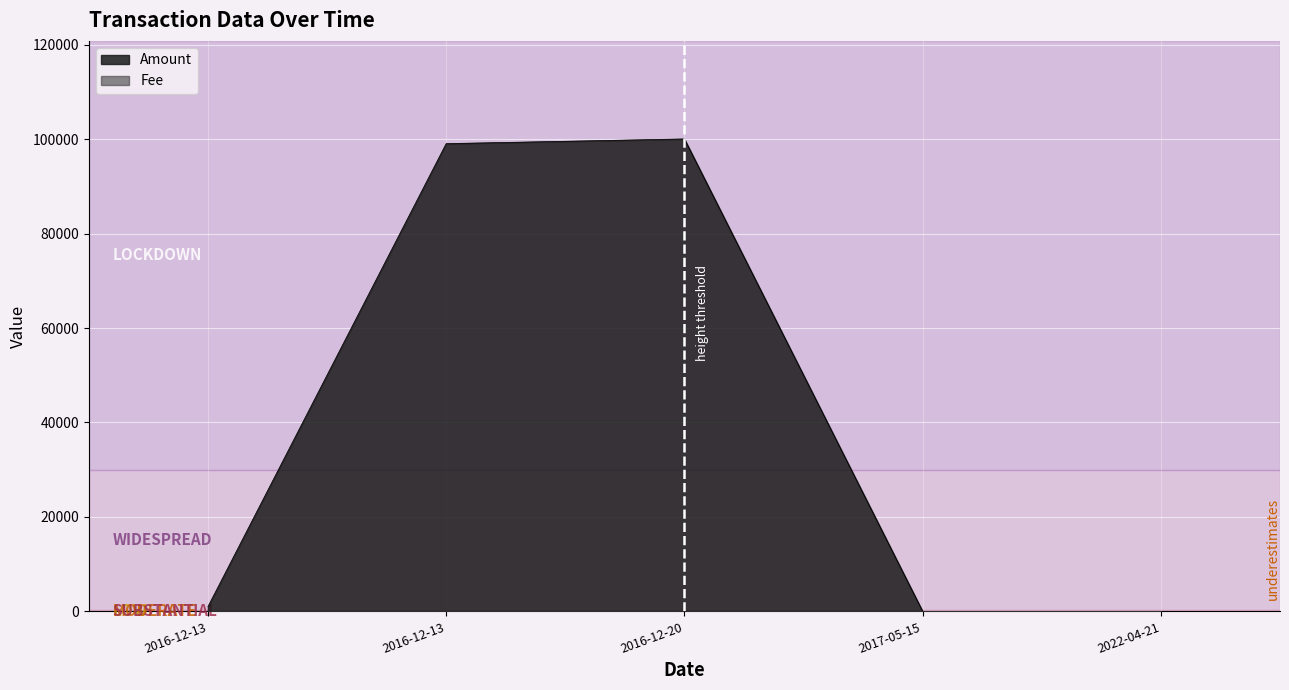

What is the highest value of the Amount series?

100045.7